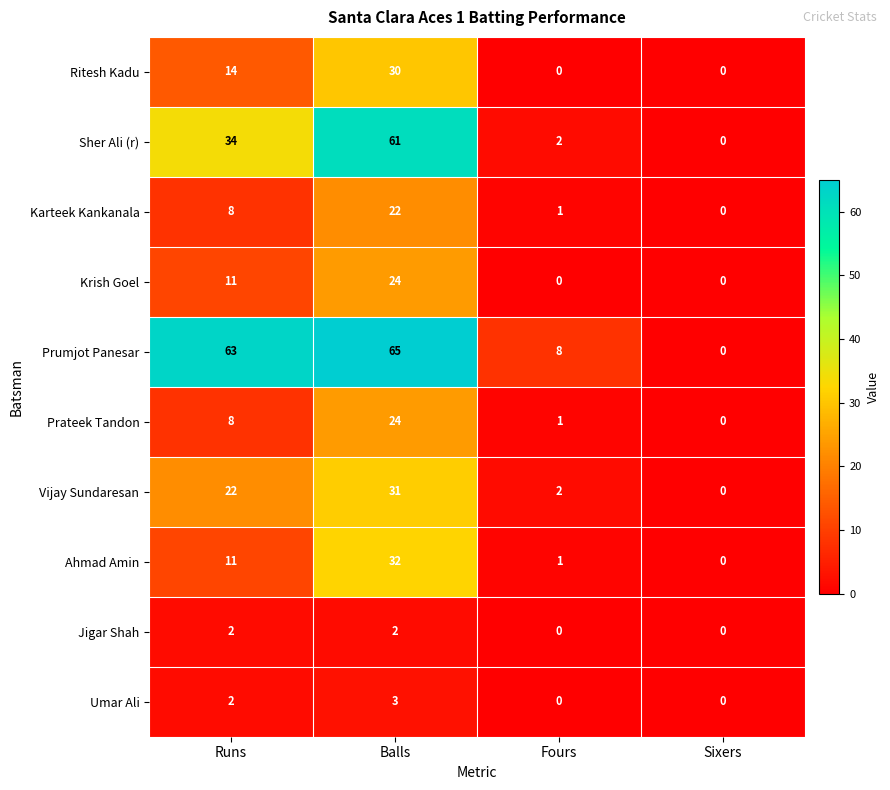

What is the sum of all Krish Goel values?

35